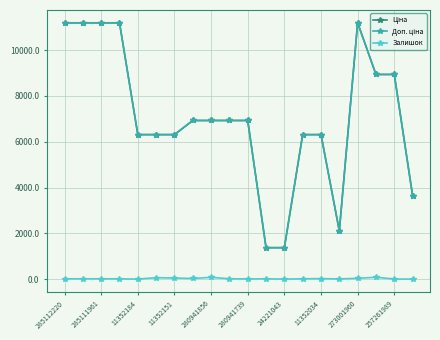

At how many categories does at least one series exceed 7600?

7